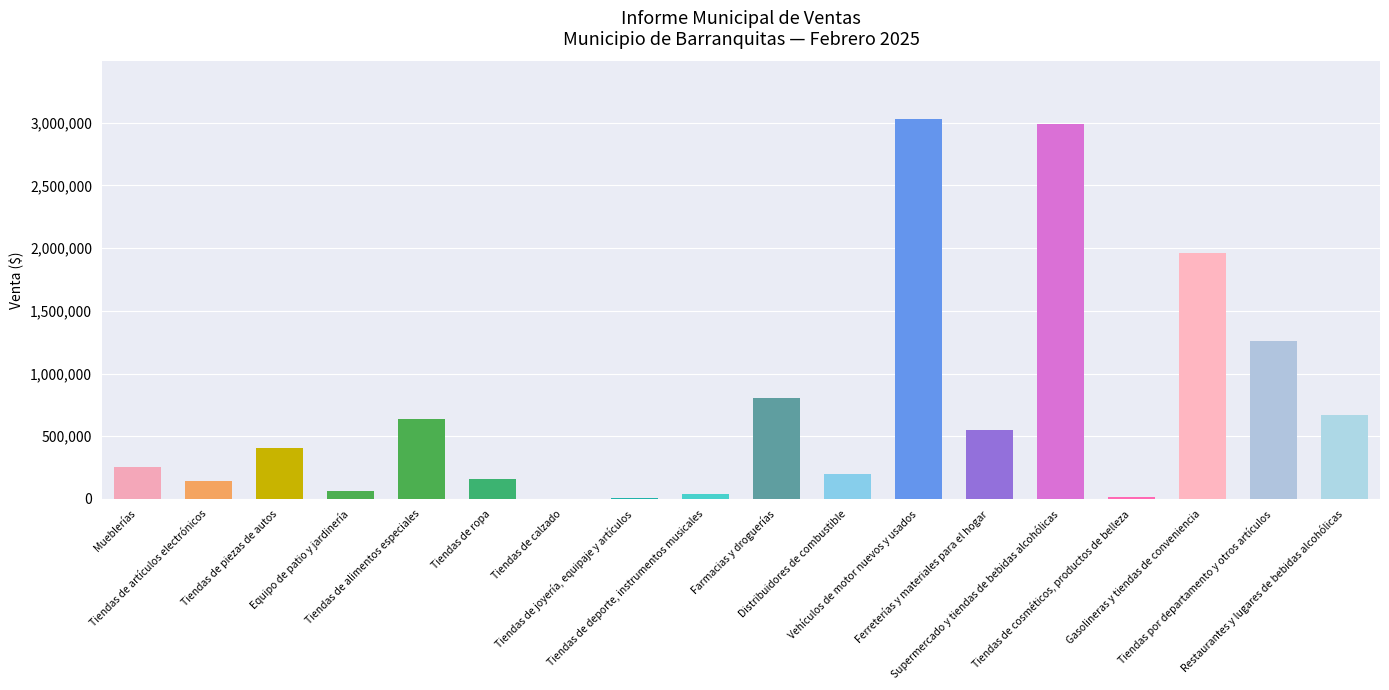

What is the greatest value displayed?

3033686.2